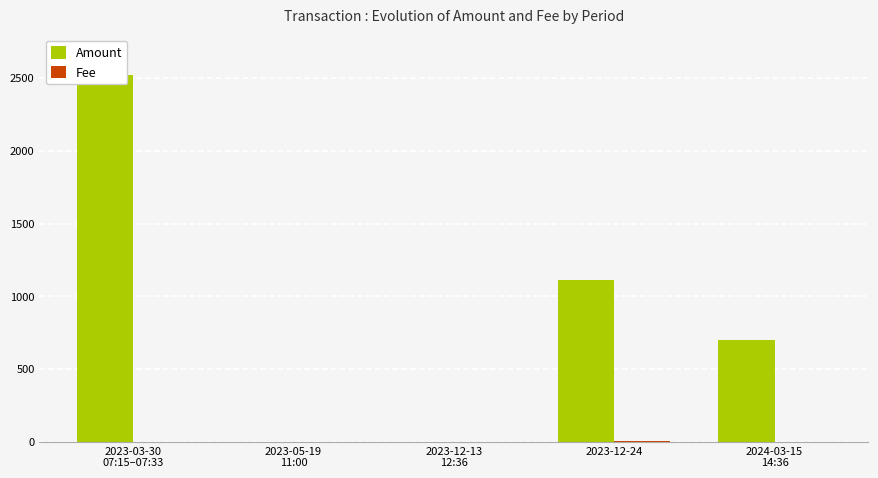

Between 2023-05-19
11:00 and 2024-03-15
14:36, which is larger?

2024-03-15
14:36